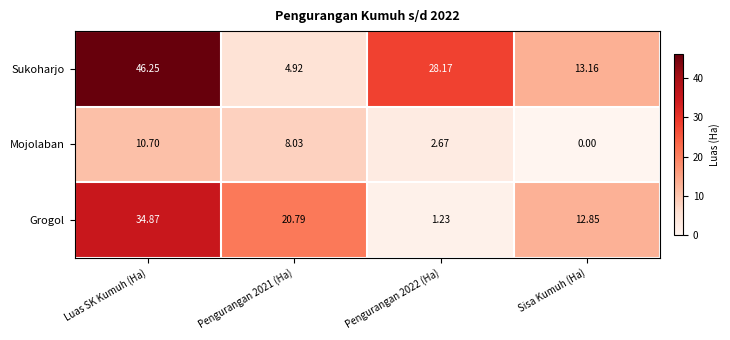

Which category has the highest value across all series?

Luas SK Kumuh (Ha)